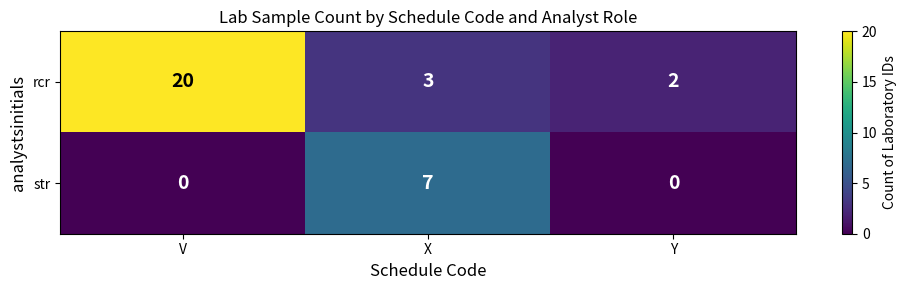

Reading left to right, extract all data points from this chart.

rcr: 20	3	2
str: 0	7	0